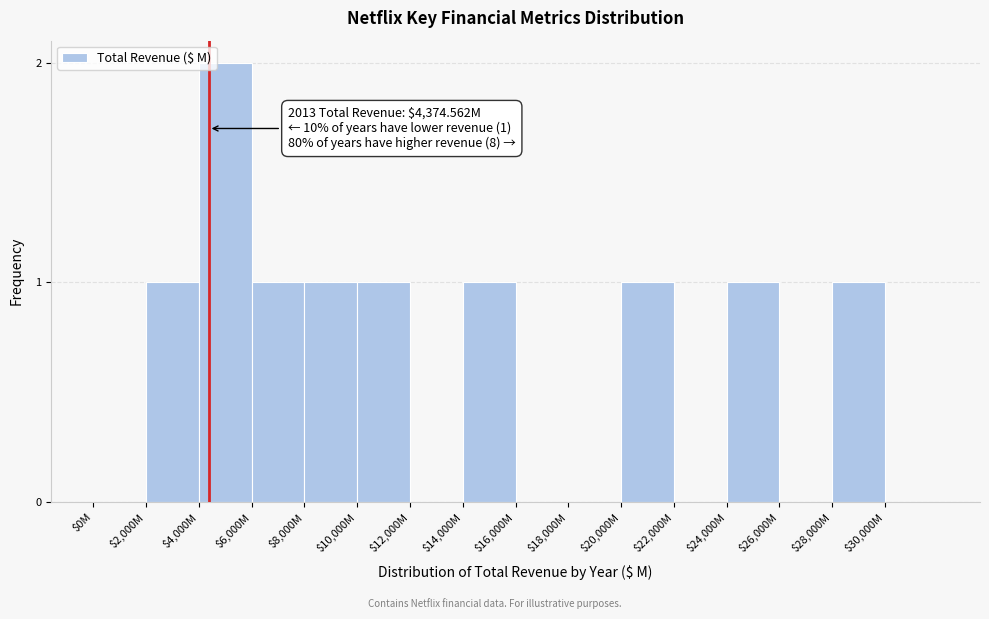

True or false: the data shows 0 at $22,000M.

True